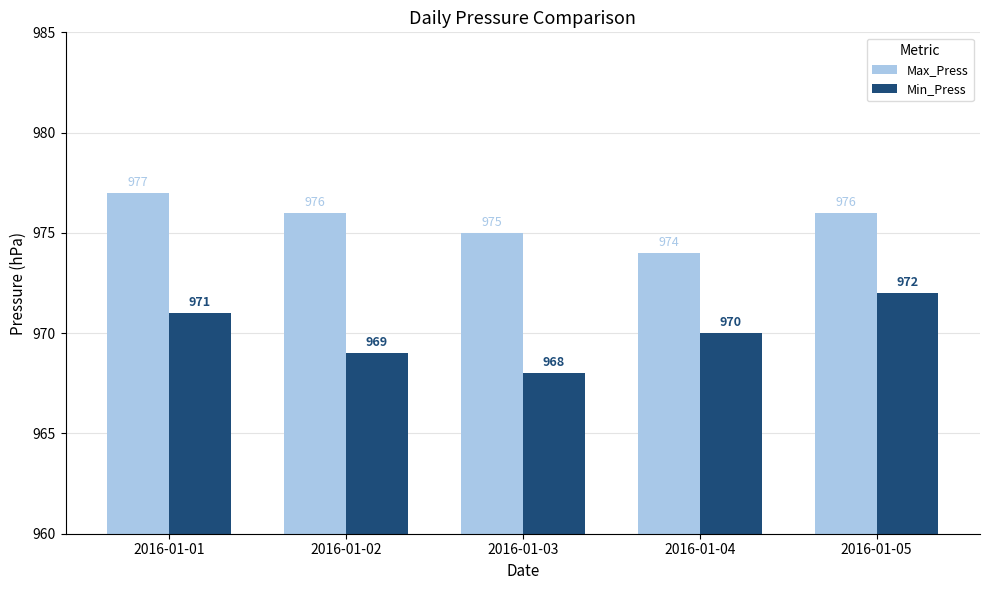

Reading right to left, extract all data points from this chart.

Max_Press: 2016-01-05=976	2016-01-04=974	2016-01-03=975	2016-01-02=976	2016-01-01=977
Min_Press: 2016-01-05=972	2016-01-04=970	2016-01-03=968	2016-01-02=969	2016-01-01=971